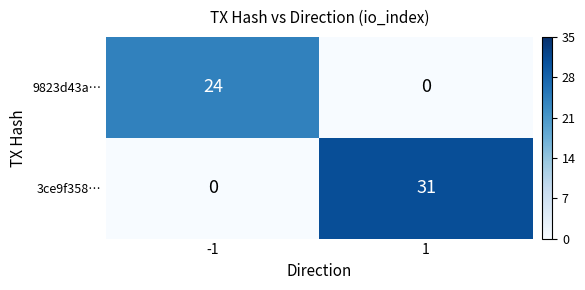

How many categories are shown in the chart?

2